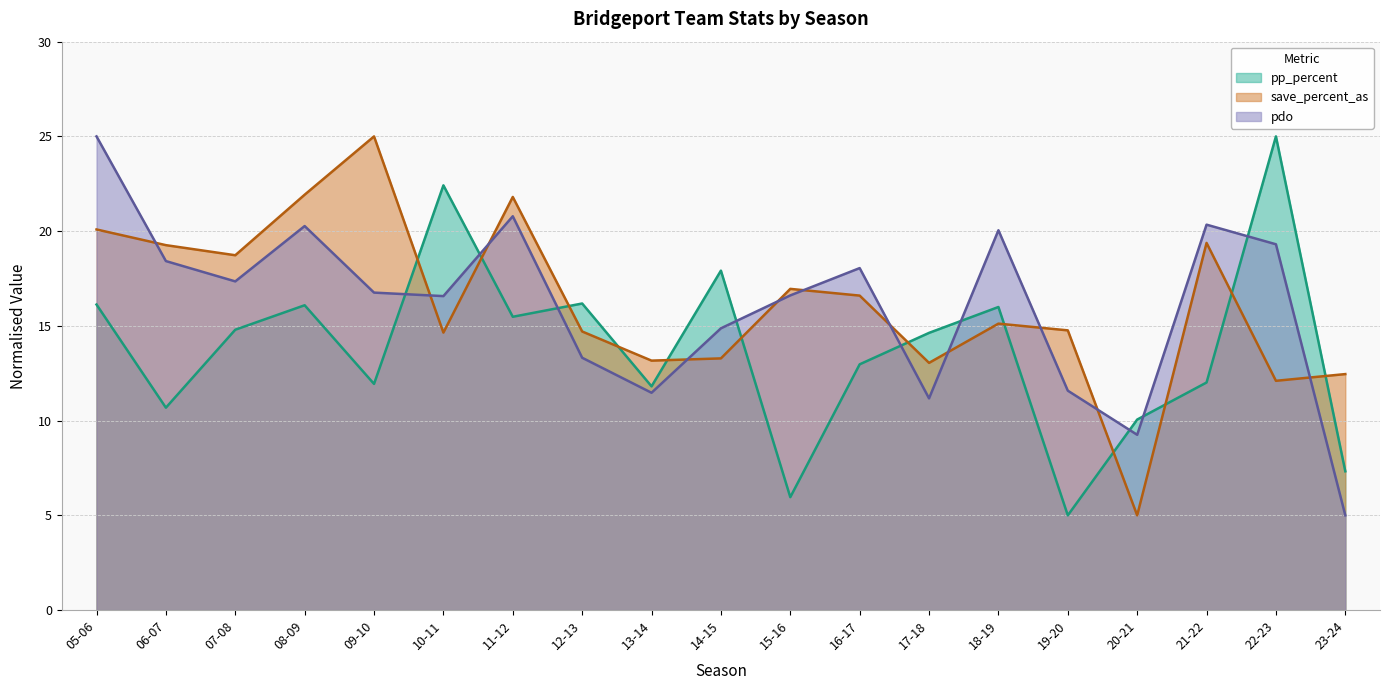

What is the maximum value shown in the chart?

25.0